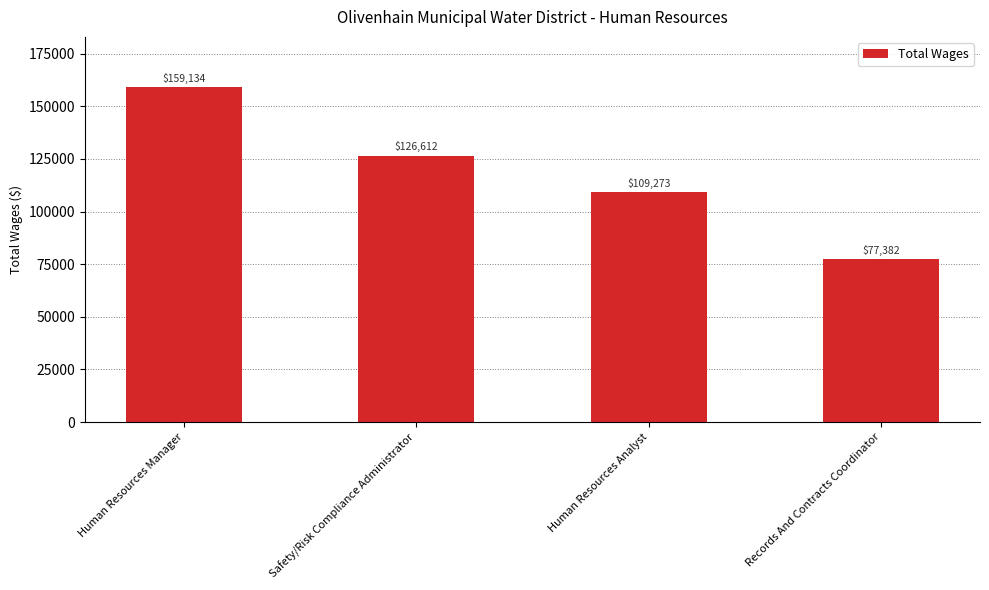

What is the label of the 4th bar from the right?

Human Resources Manager